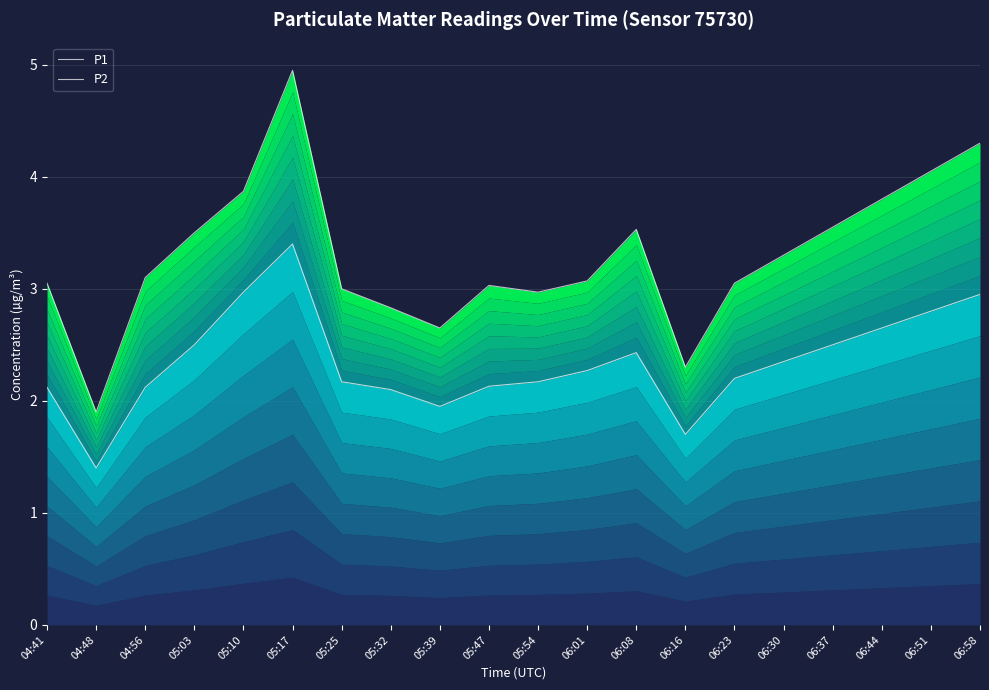

What is the difference between the highest and lowest values at 05:47?

0.9